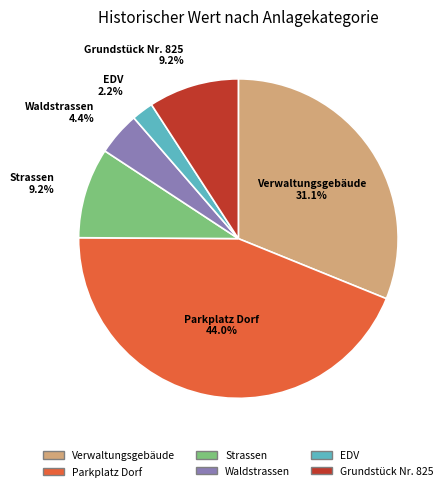

Which slice is the largest?

Parkplatz Dorf